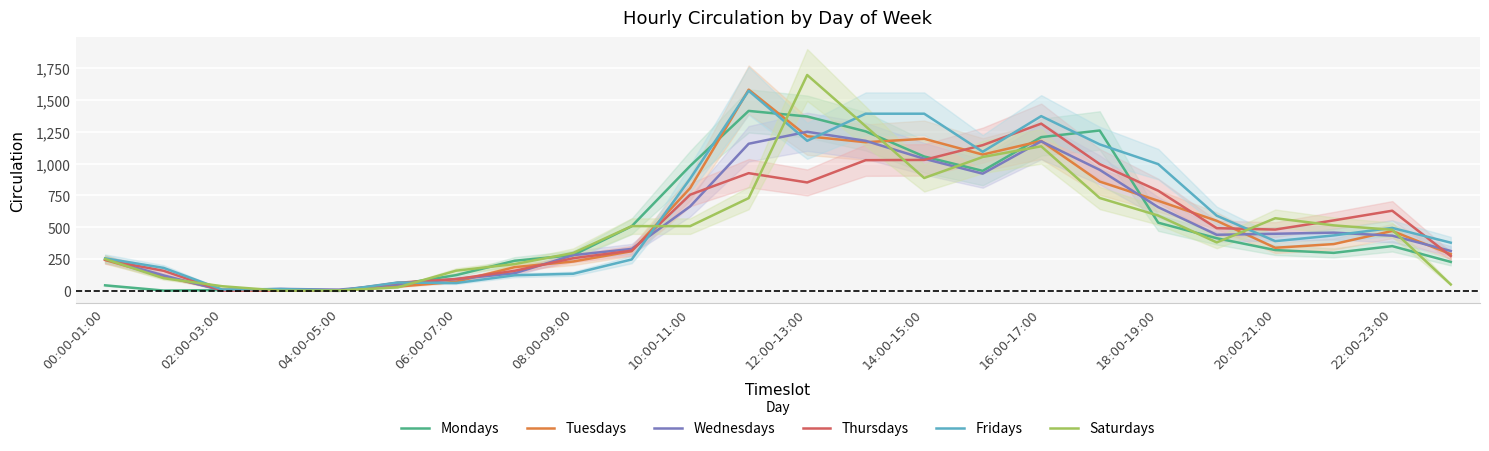

What is the label of the 9th point from the right?

15